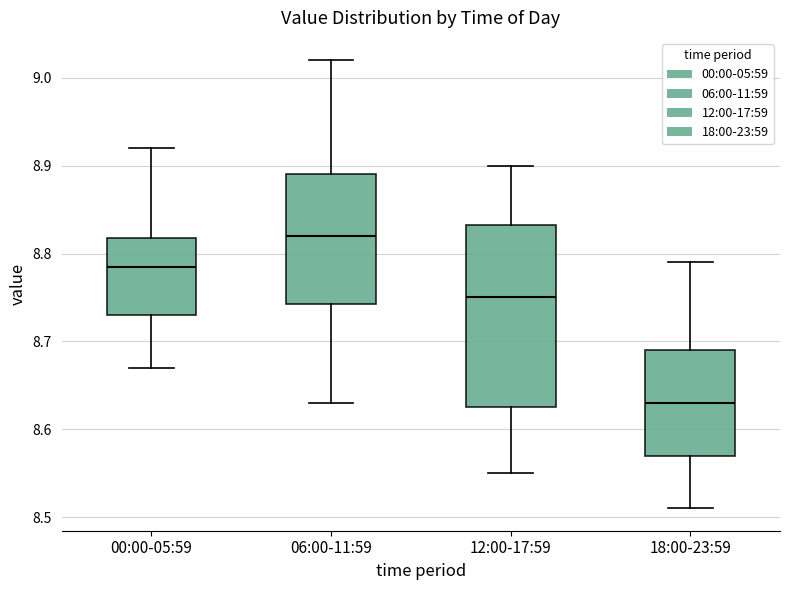

Where does the upper whisker of the box for 06:00-11:59 end on the y-axis? The values are not printed on the chart, so give them approximately, as read against the axis.

9.02